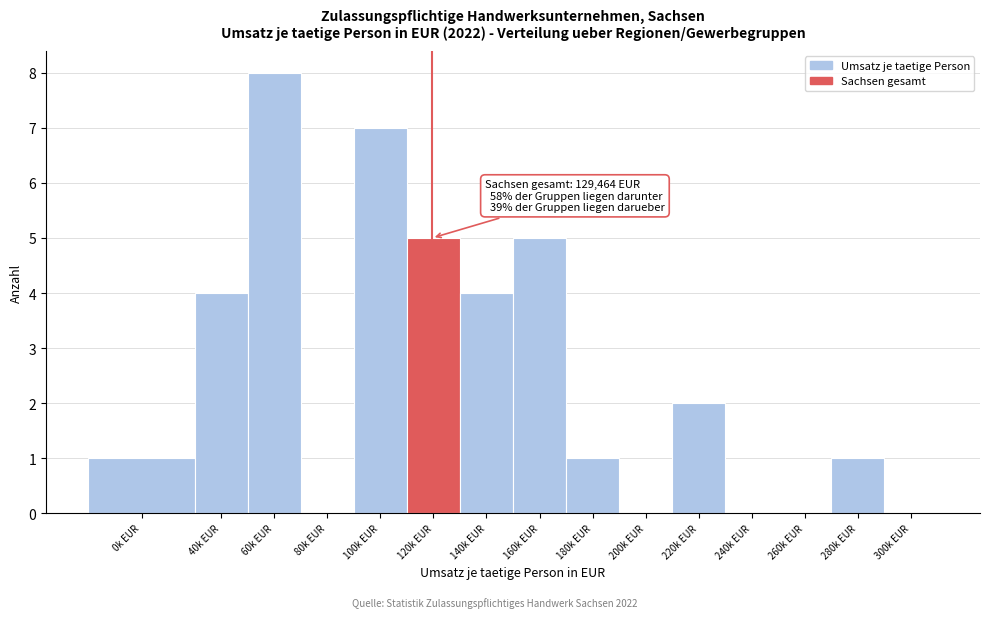

Reading left to right, extract all data points from this chart.

0k EUR=1	40k EUR=4	60k EUR=8	80k EUR=0	100k EUR=7	120k EUR=5	140k EUR=4	160k EUR=5	180k EUR=1	200k EUR=0	220k EUR=2	240k EUR=0	260k EUR=0	280k EUR=1	300k EUR=0